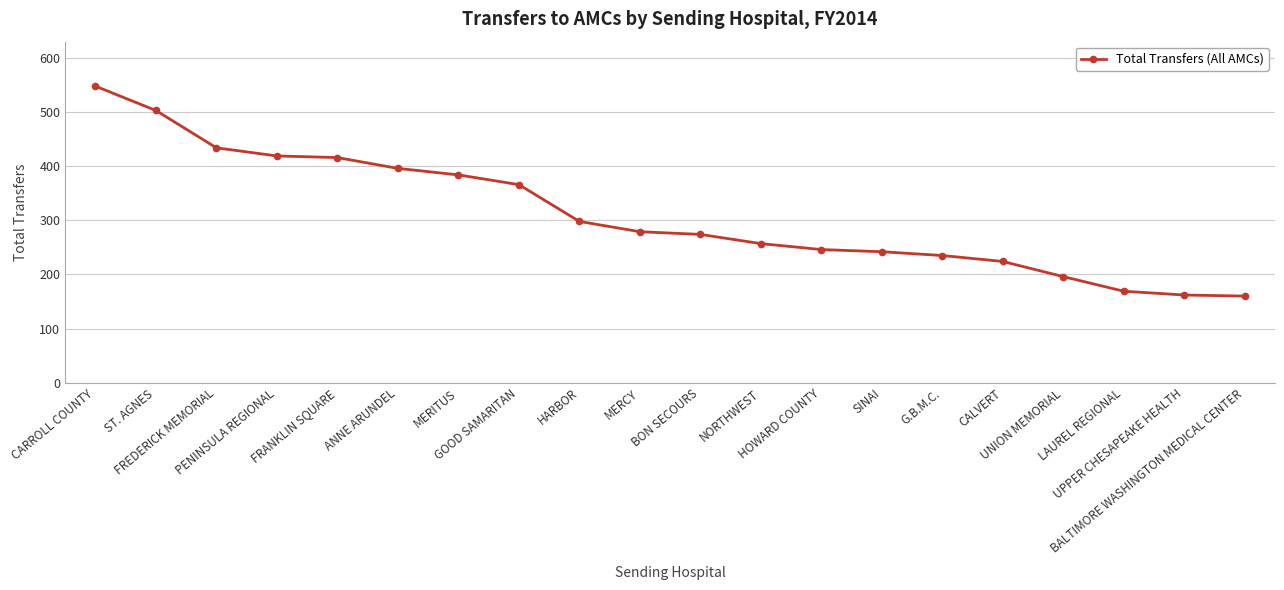

What position from the left is MERCY?

10